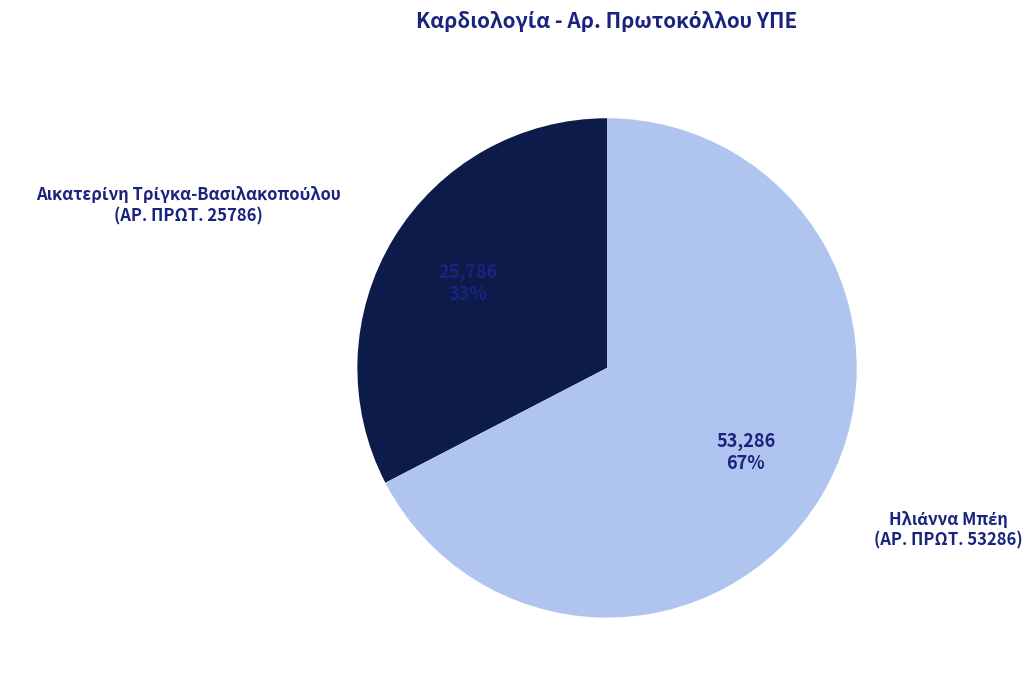

To the nearest percent, what is the average slice percentage?

50%